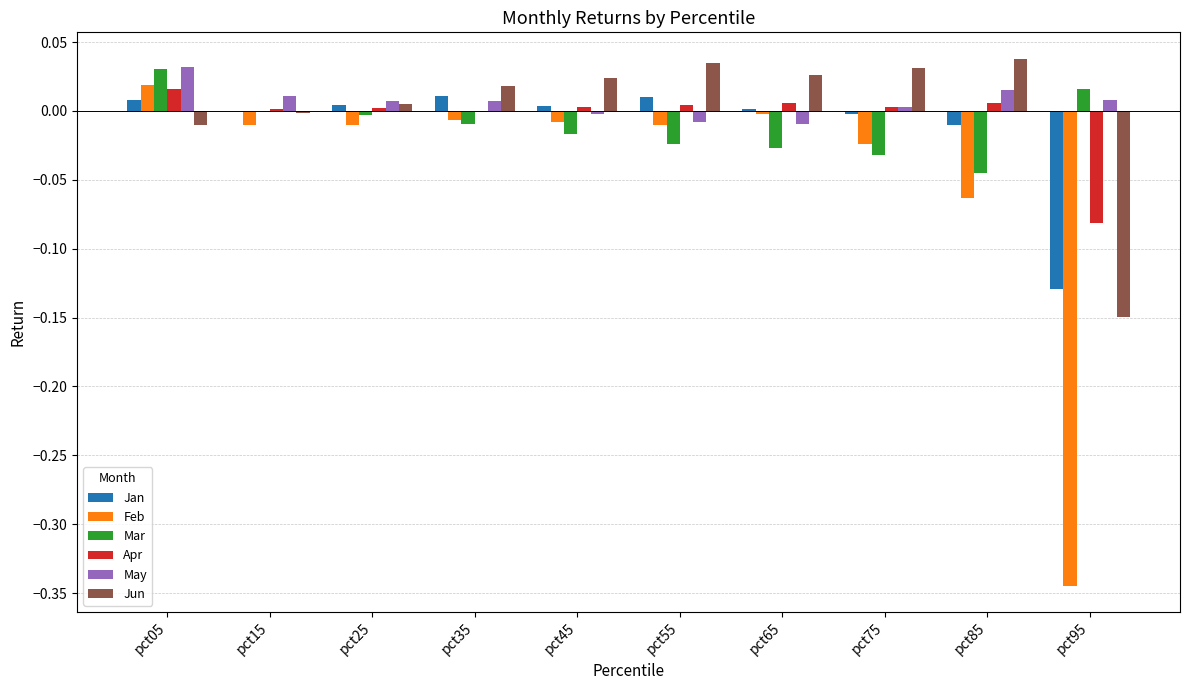

True or false: May has a value of 0.0 at pct75.

True